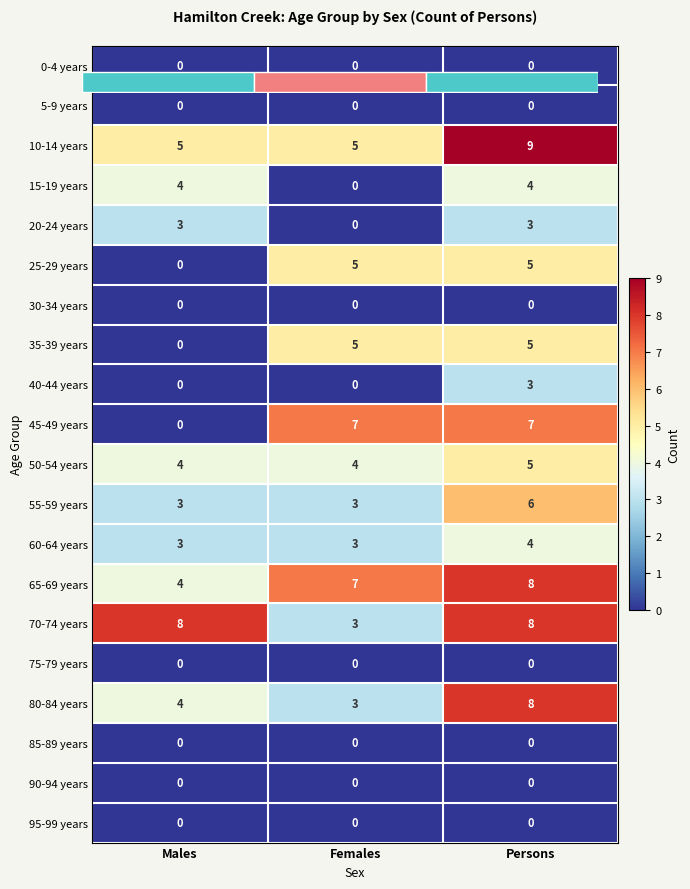

What is the sum of the 35-39 years values at Females and Males?

5